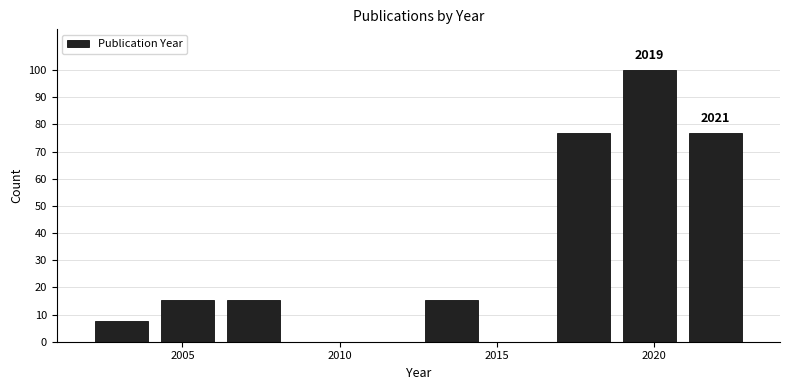

Over which range of the x-axis is the bar tallest?

2018.8 to 2020.9